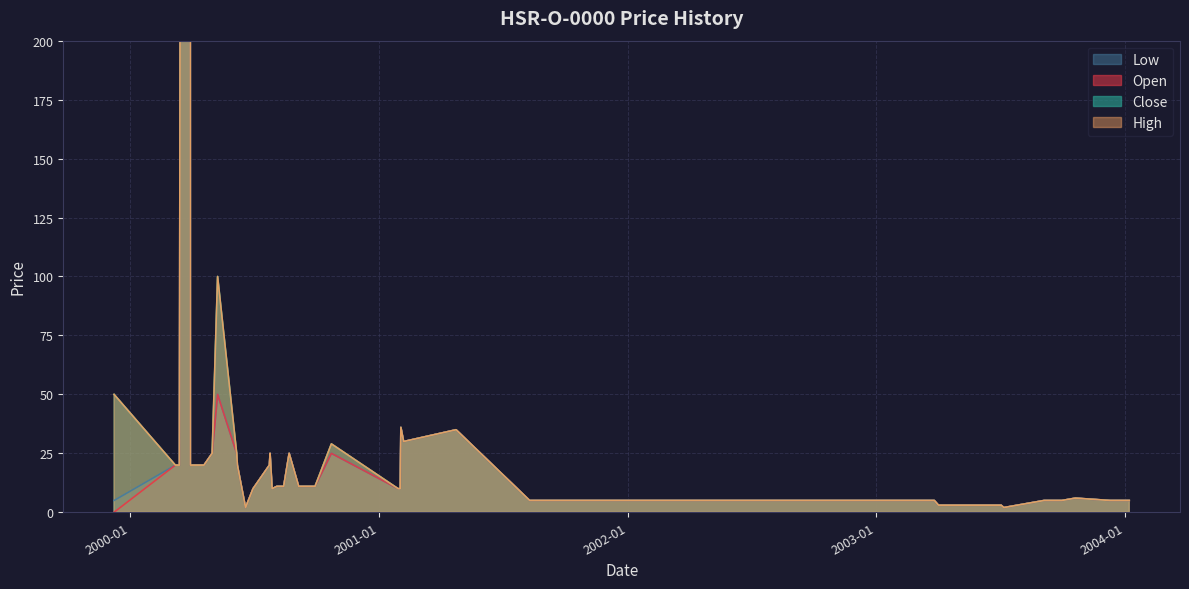

What is the sum of all Open values?

3547